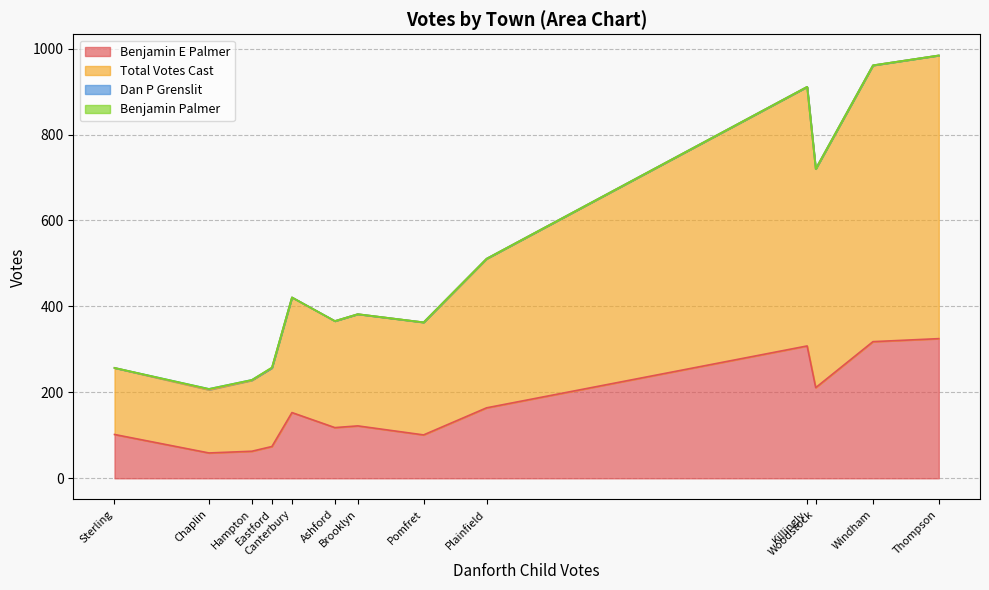

True or false: Dan P Grenslit has a value of -1 at Sterling.

False